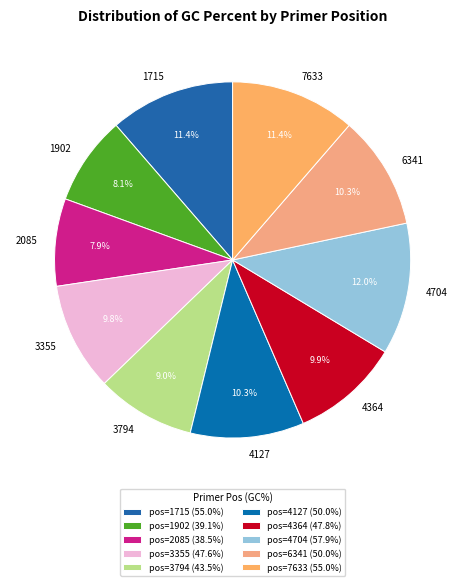

Count the number of slices in the pie.

10